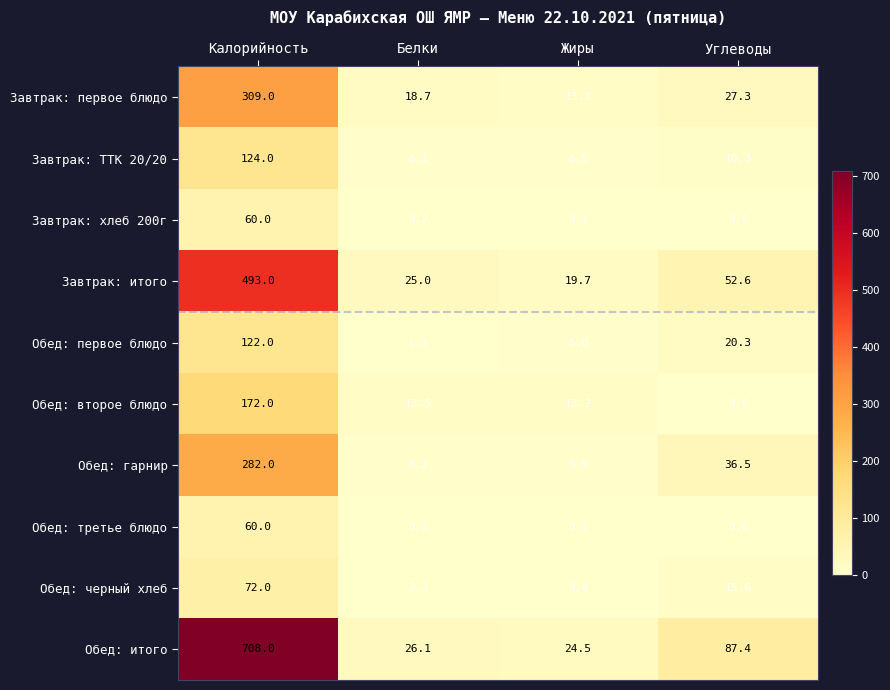

The Обед: гарнир series shows 189.6 at Калорийность. True or false?

False